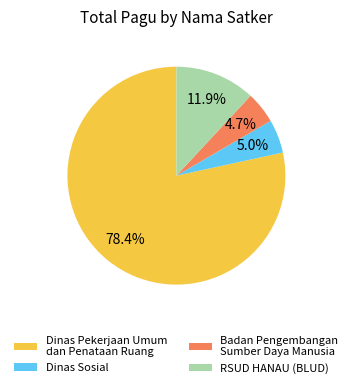

Between Dinas Pekerjaan Umum dan Penataan Ruang and RSUD HANAU (BLUD), which is larger?

Dinas Pekerjaan Umum dan Penataan Ruang